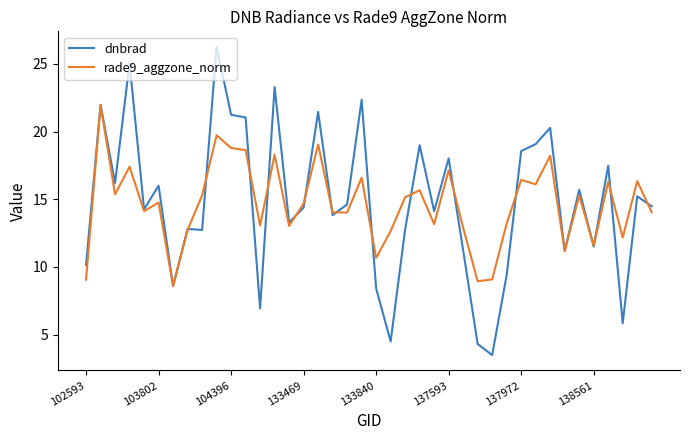

What is the minimum value for rade9_aggzone_norm?

8.6